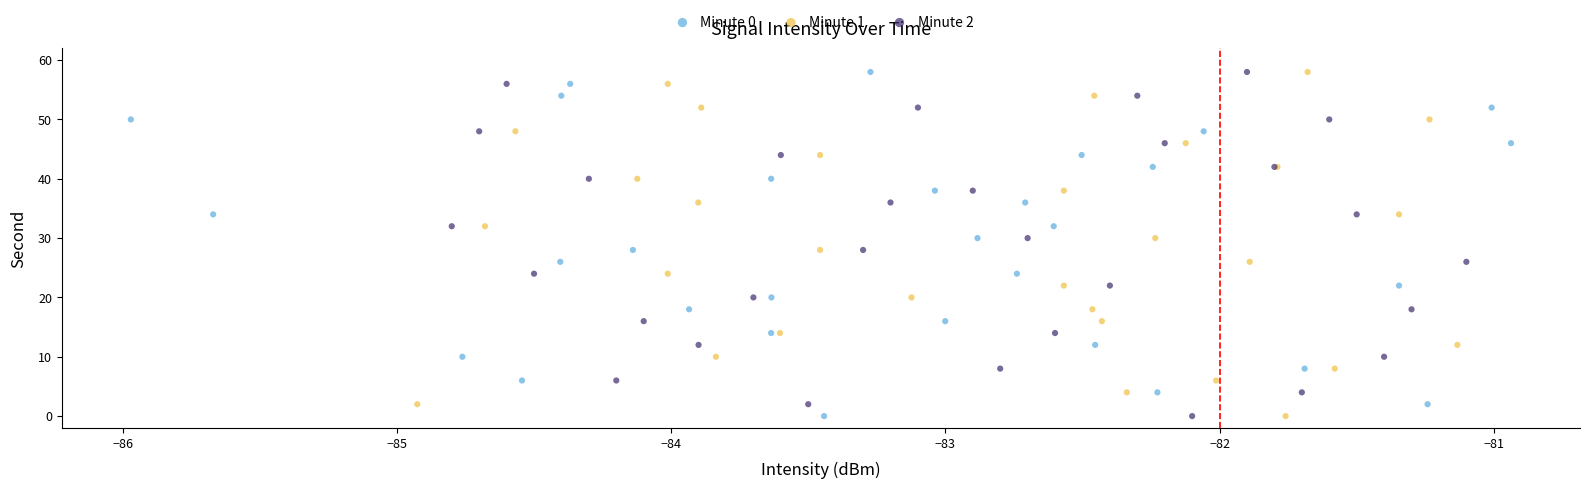

What are all the series names shown in the legend?

Minute 0, Minute 1, Minute 2